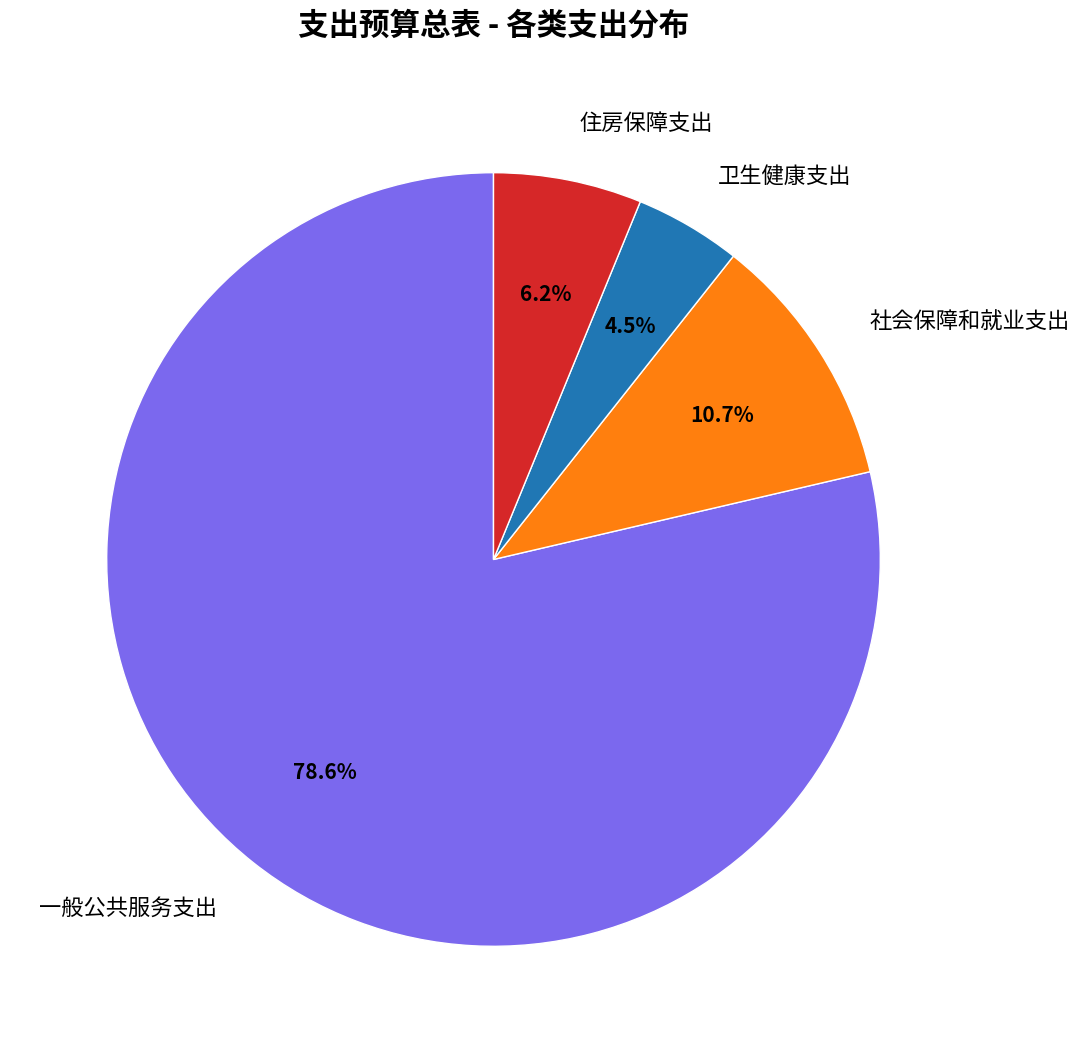

How many slices are in this pie chart?

4